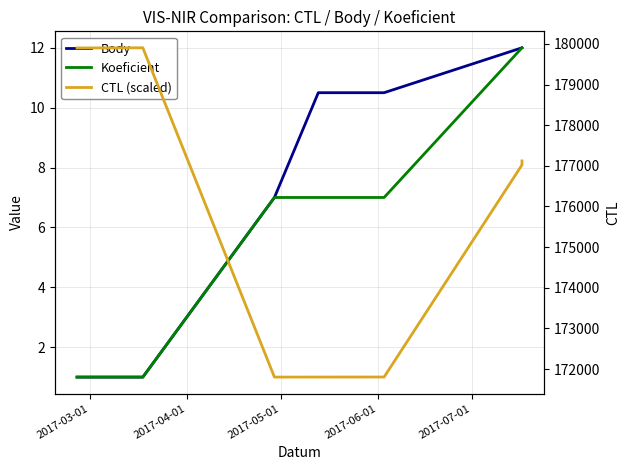

What is the total value across all series at 2017-03-01?

179904.0